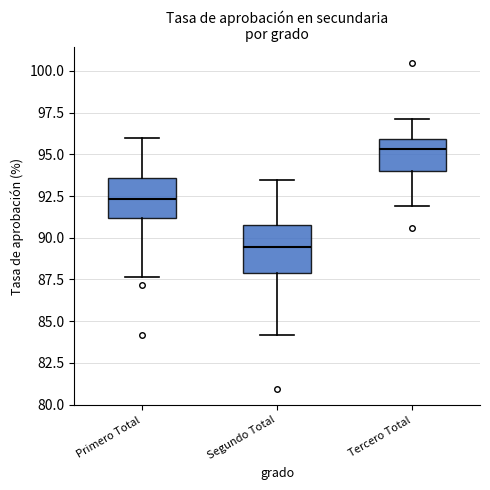

Reading left to right, read every box against the y-axis: the position of its median line, the range the box covers, and the ends of its whiskers. The values are not printed on the chart, so give them approximately, as read against the axis.

Primero Total: median 92.5, box 91.0 to 93.5, whiskers 87.5 to 96.0
Segundo Total: median 89.5, box 88.0 to 91.0, whiskers 84.0 to 93.5
Tercero Total: median 95.5, box 94.0 to 96.0, whiskers 92.0 to 97.0